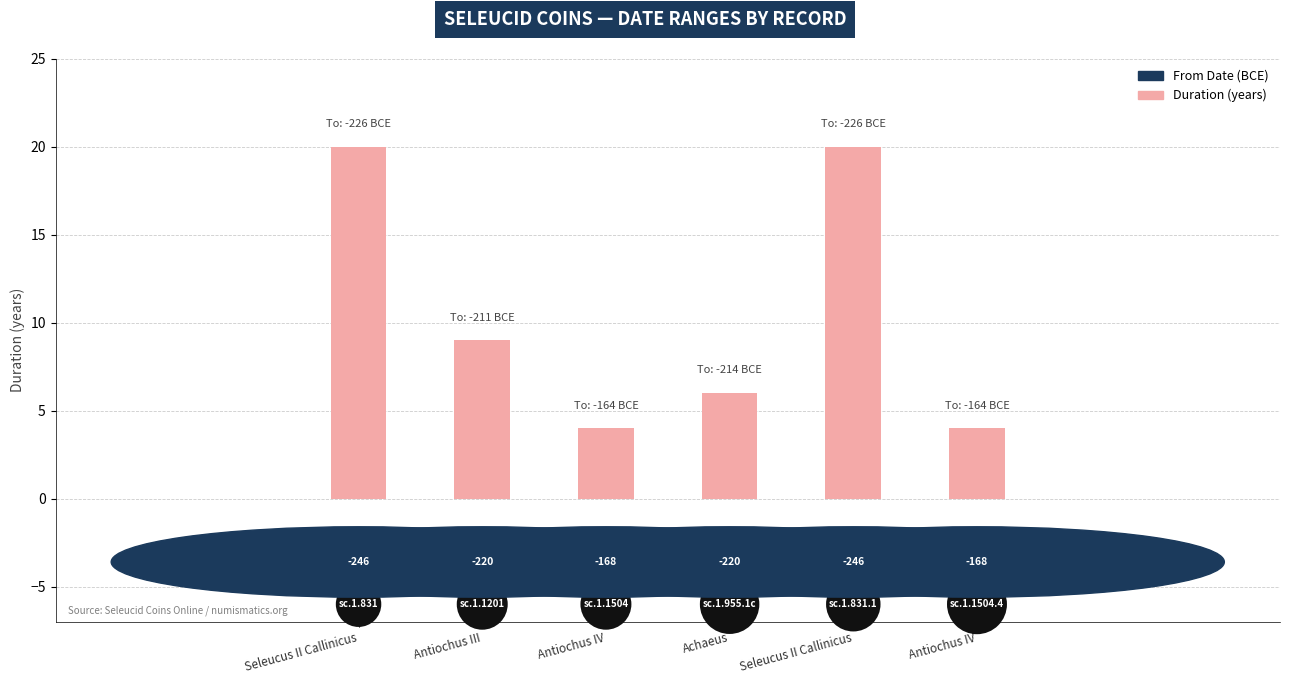

List the labels in order of value, smallest first.

Antiochus IV, Antiochus IV, Achaeus, Antiochus III, Seleucus II Callinicus, Seleucus II Callinicus